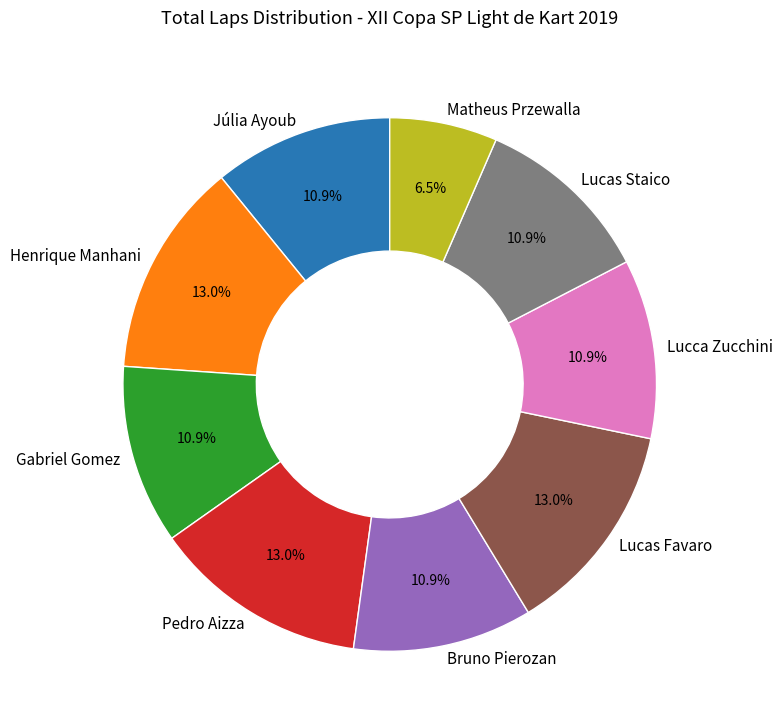

What percentage is the Lucas Favaro slice, to the nearest percent?

13%